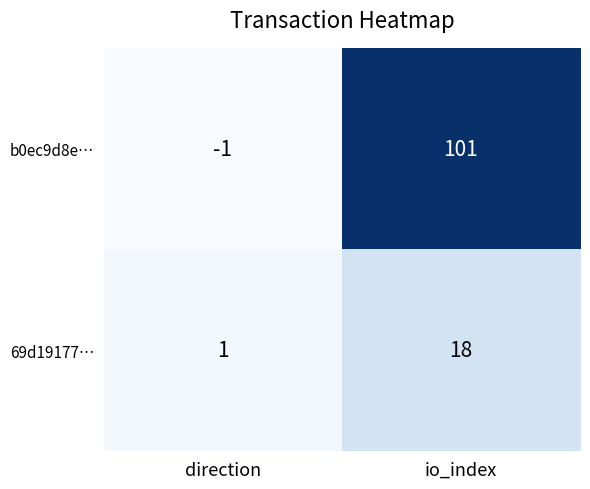

At how many categories does at least one series exceed 0?

2